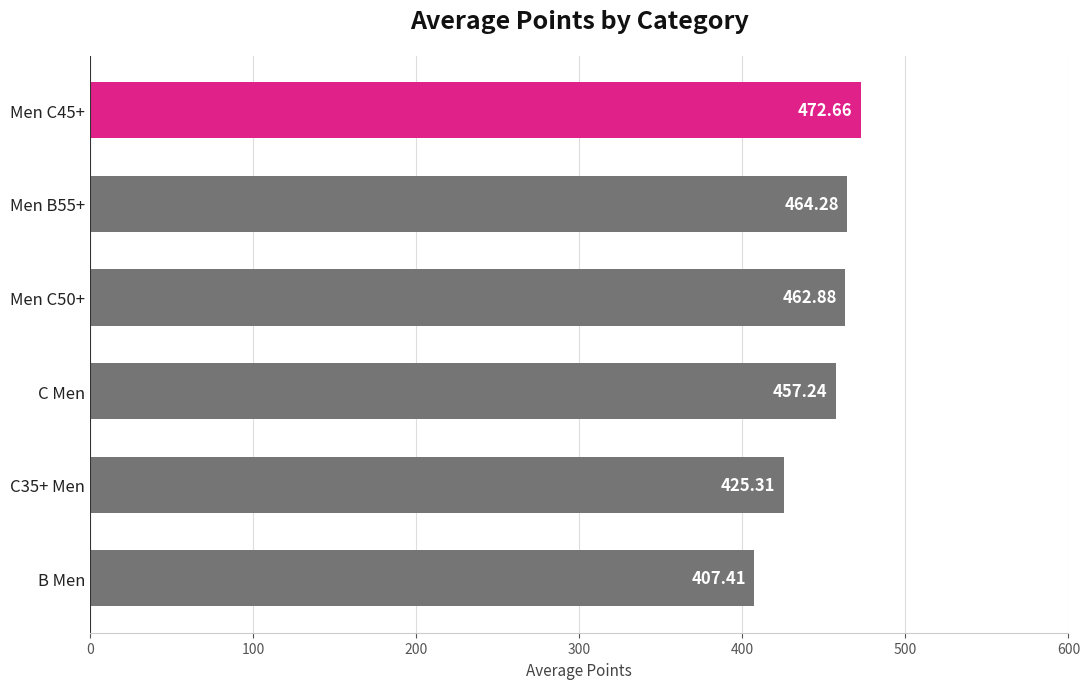

What is the sum of all values?

2689.8